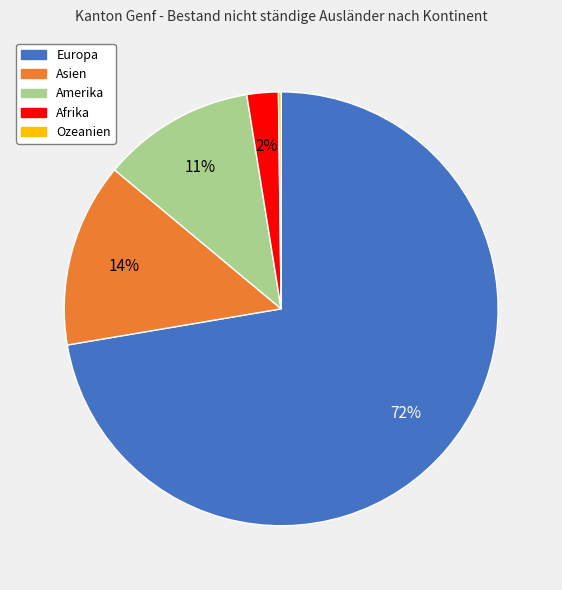

Which has a higher value, Asien or Afrika?

Asien